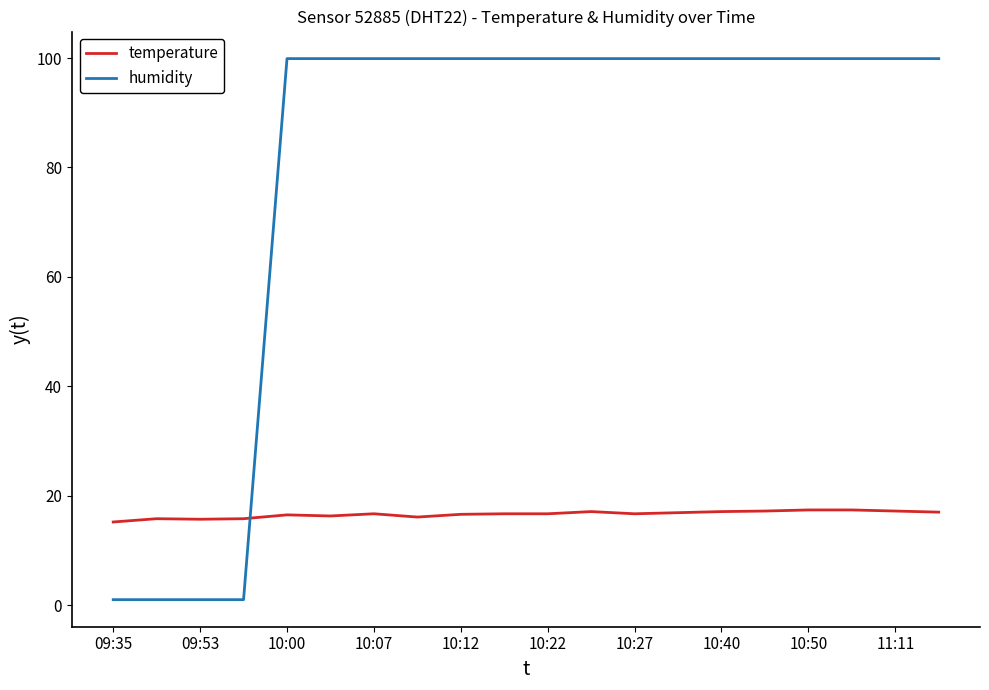

Which series has the largest total across all categories?

humidity